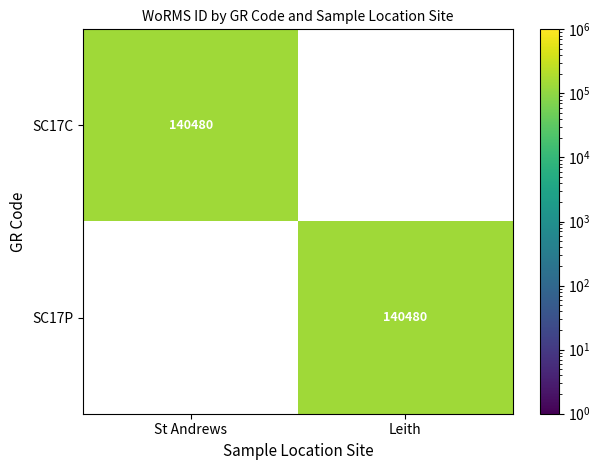

Reading right to left, extract all data points from this chart.

SC17C: Leith=0	St Andrews=140480
SC17P: Leith=140480	St Andrews=0